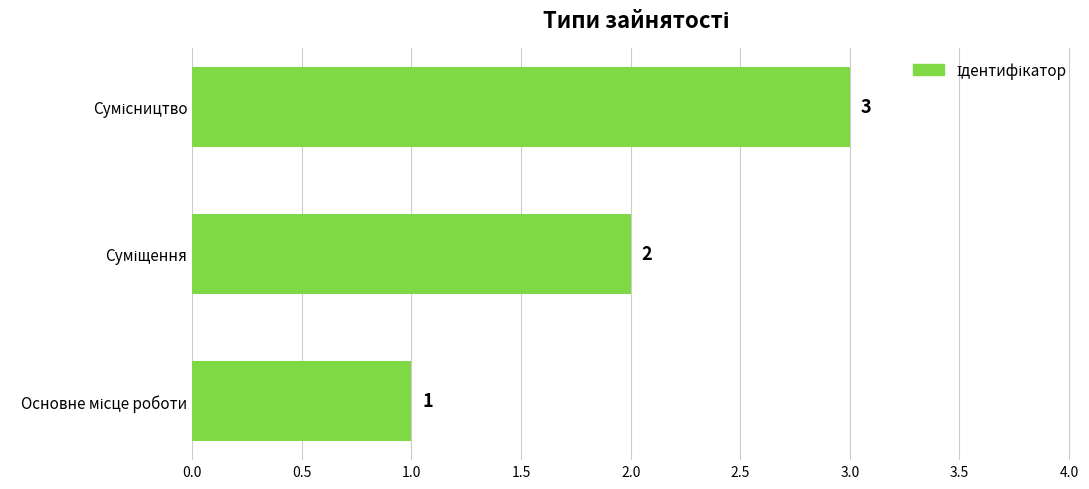

What is the sum of all values?

6